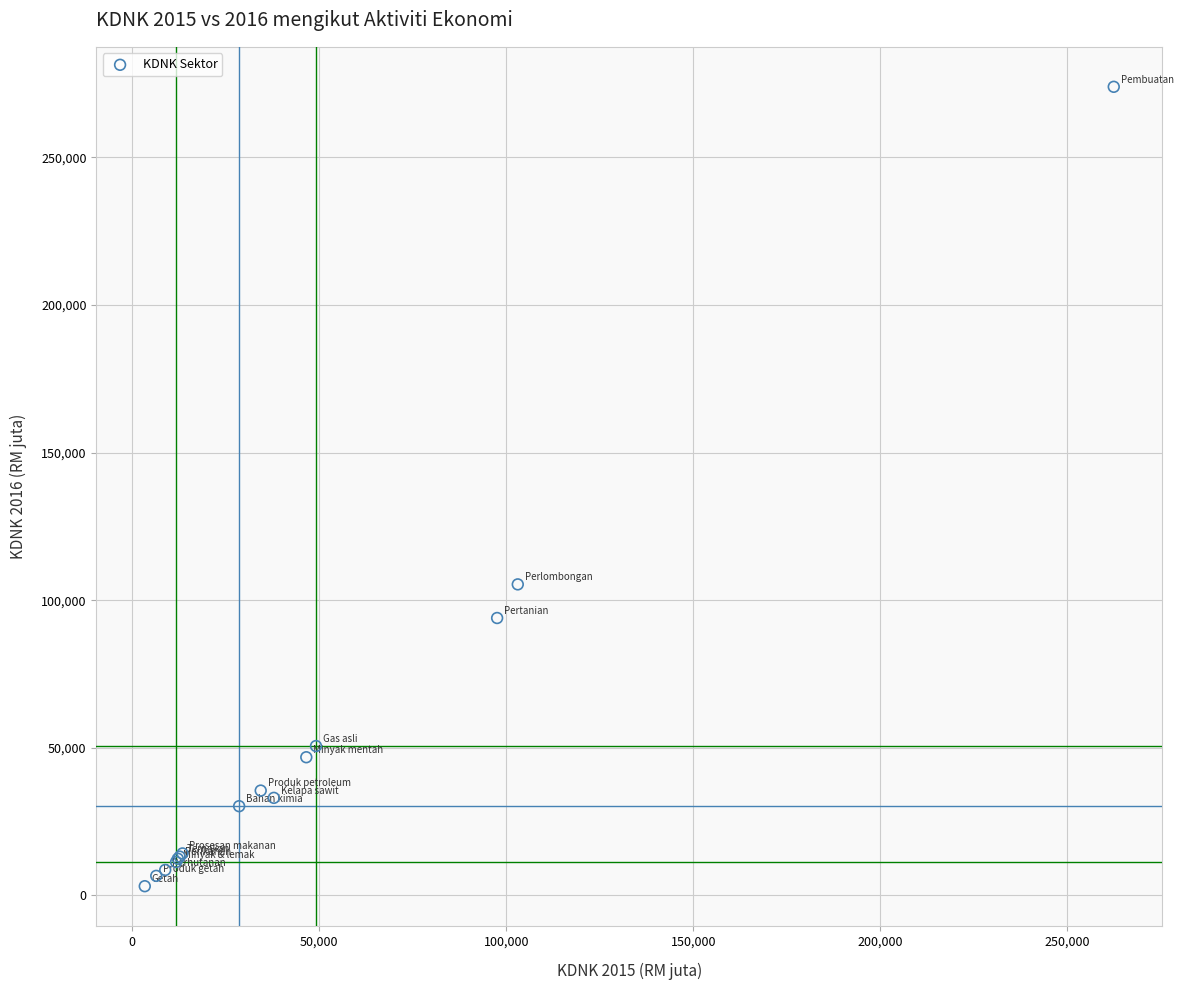

What Y value in the scatter plot is closest to 138518?

105368